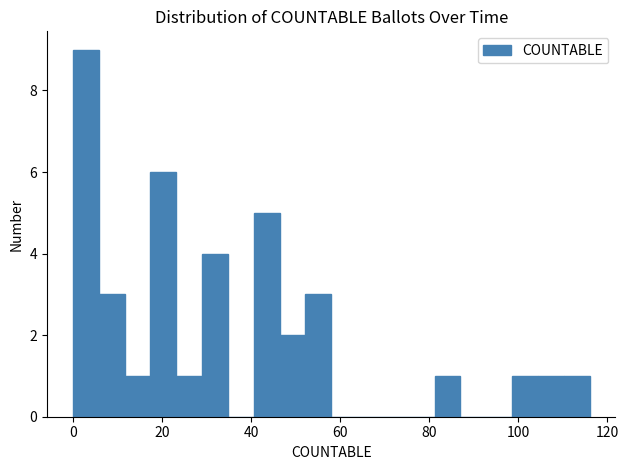

Around what value on the x-axis is the tallest bar? Give the approximate position of its centre, as read against the axis.

2